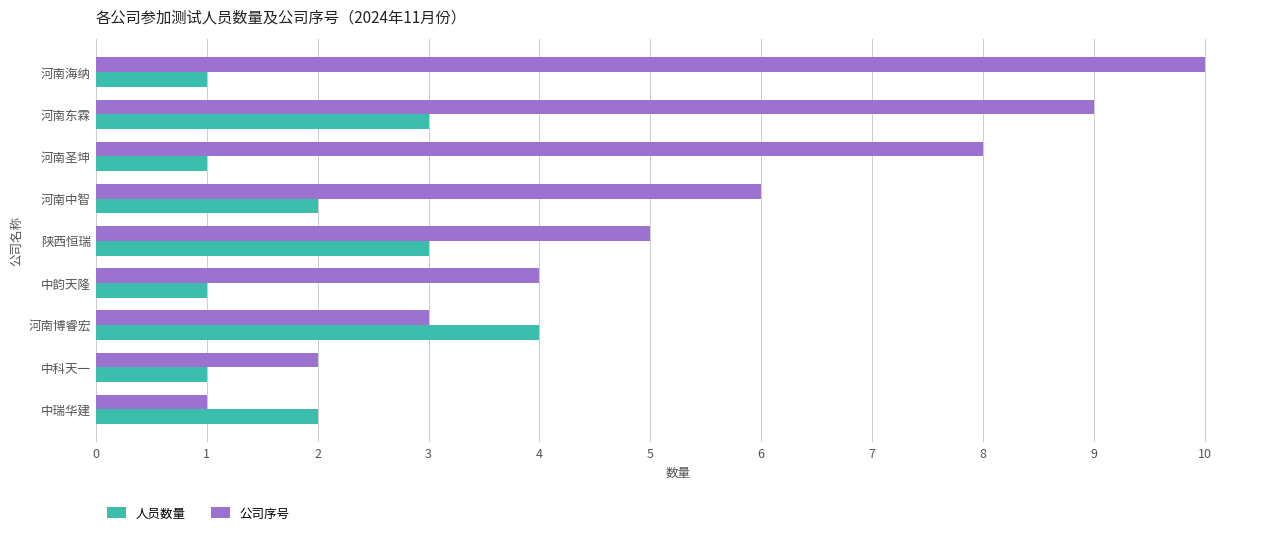

What is the difference between the maximum and minimum values in the 人员数量 series?

3